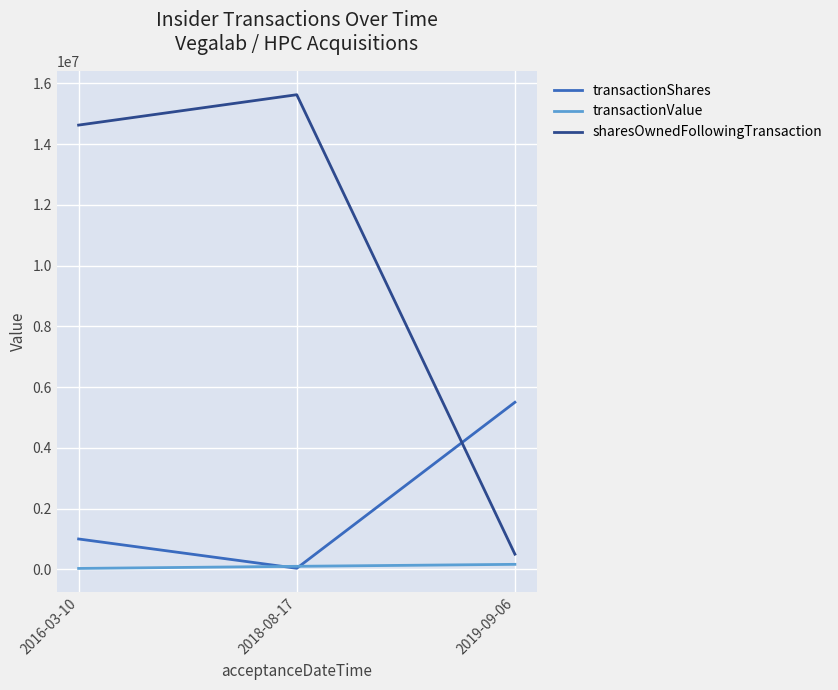

At how many categories does at least one series exceed 4238632?

3